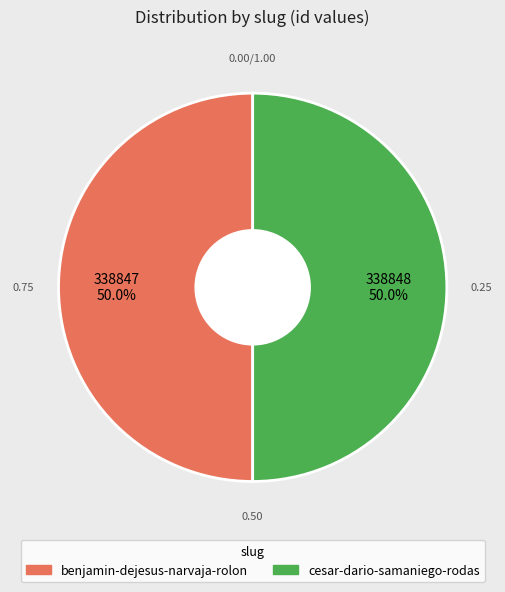

Count the number of slices in the pie.

2